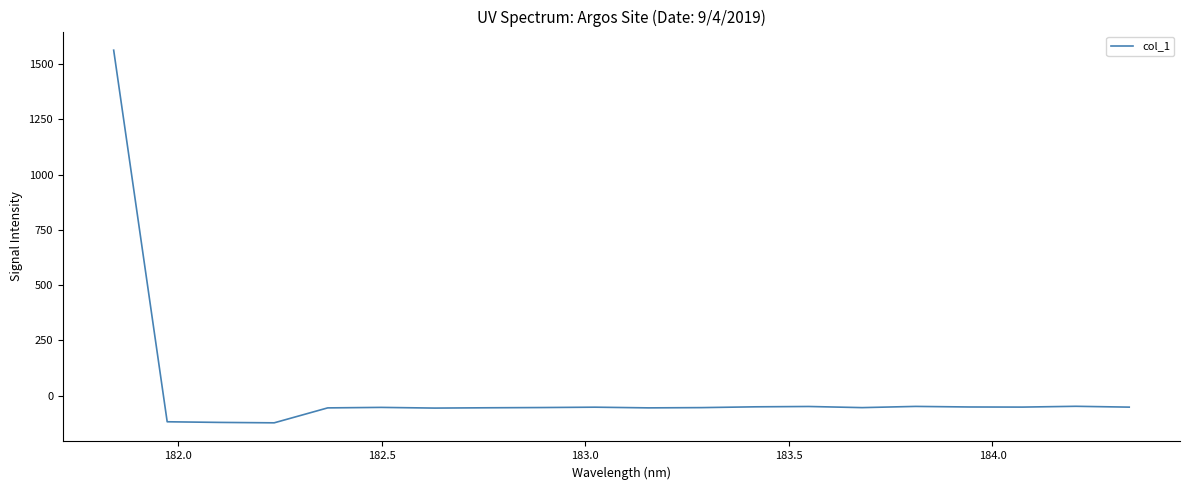

Does the chart display data point markers on the line(s)?

No